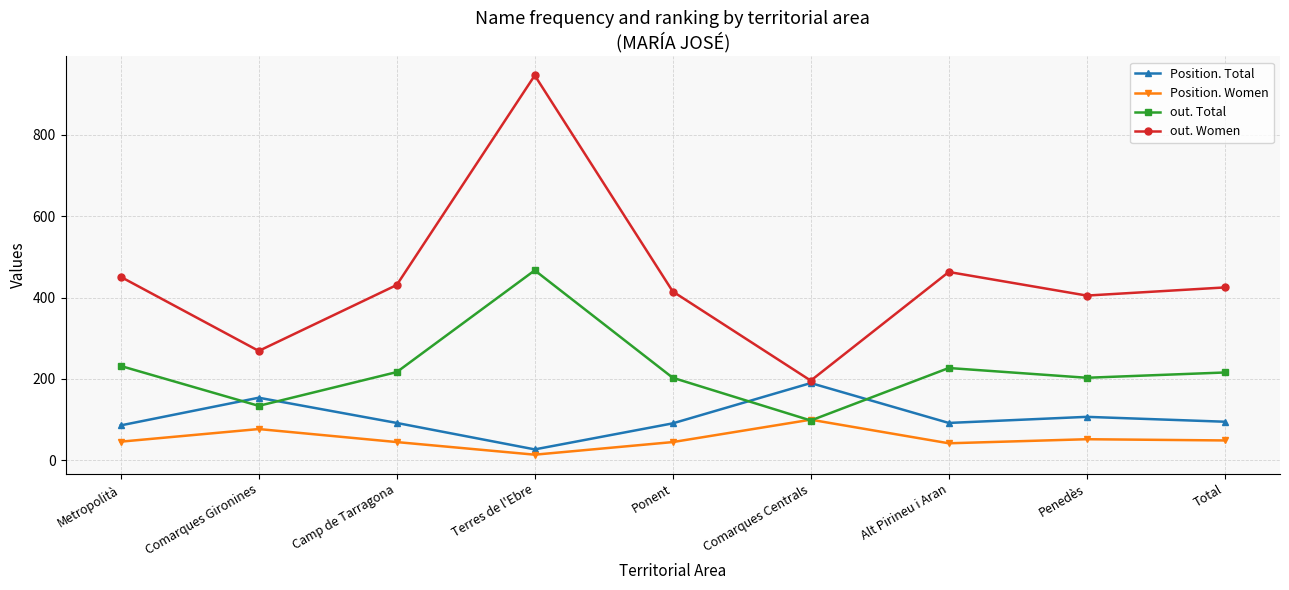

What is the difference between the second highest and minimum values in the Position. Total series?

127